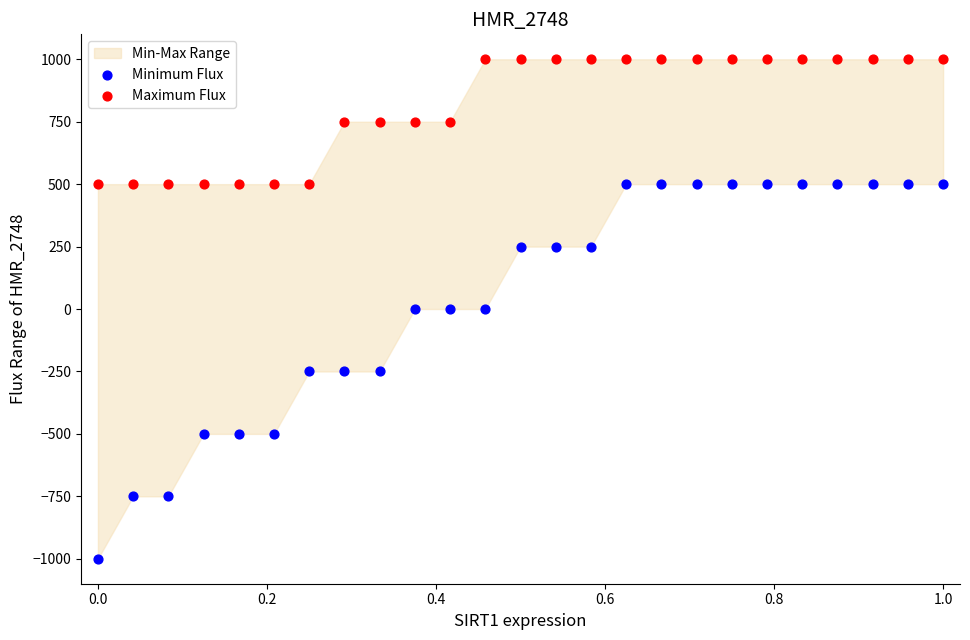

Which series has the widest spread of Y values?

Minimum Flux